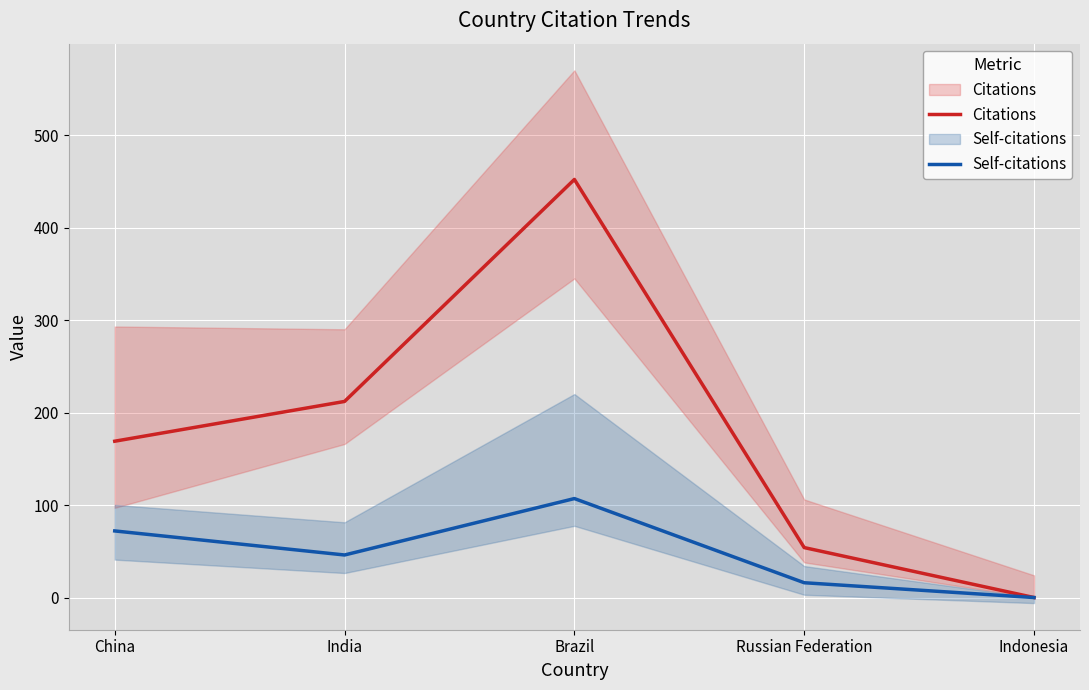

True or false: Self-citations has more than 1 points higher than both neighbors.

False